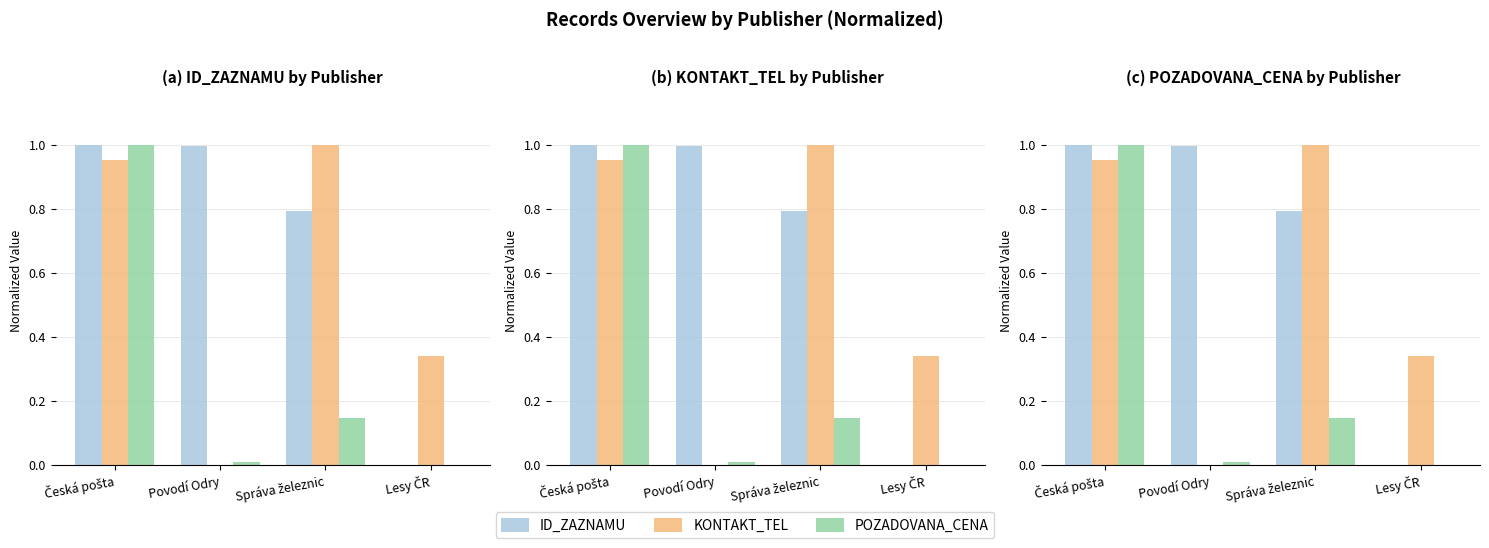

How many bars are there in each group?

3